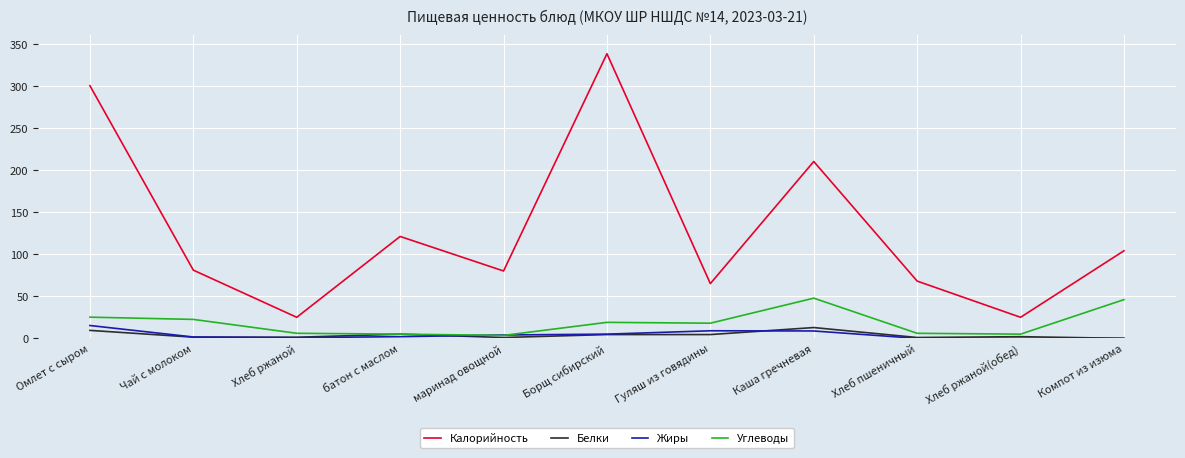

True or false: Жиры has a value of 9.0 at Гуляш из говядины.

True